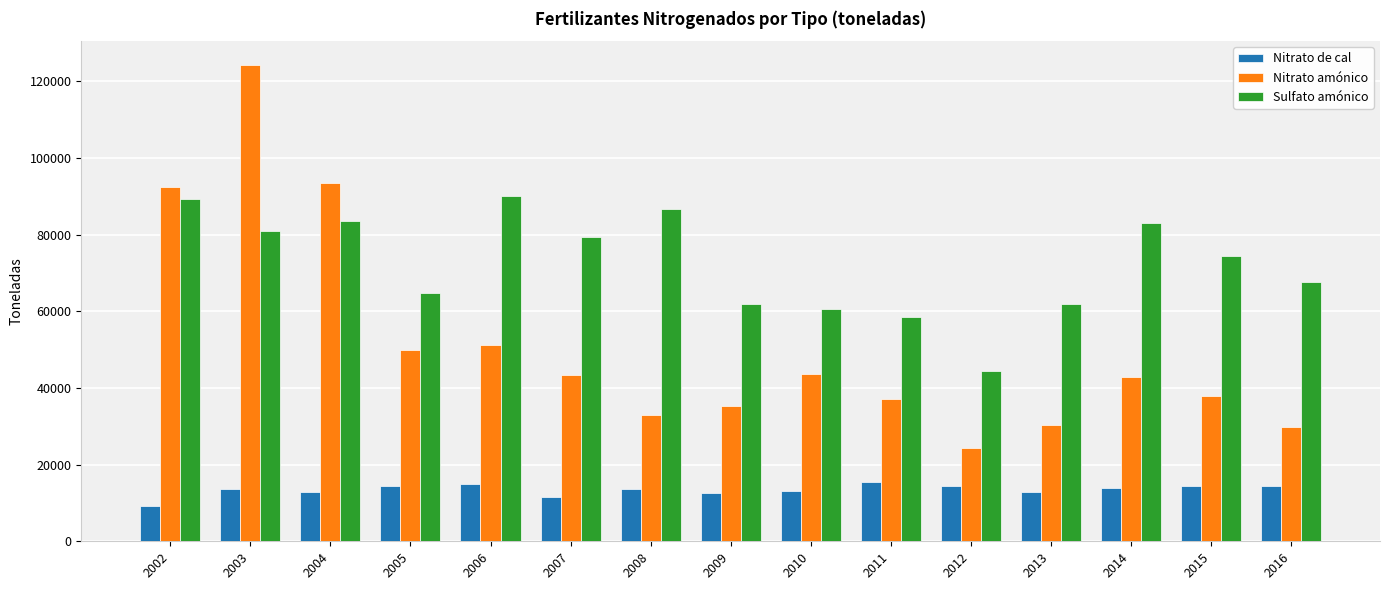

What is the value of the Sulfato amónico bar at the 1st from the left?

89272.0